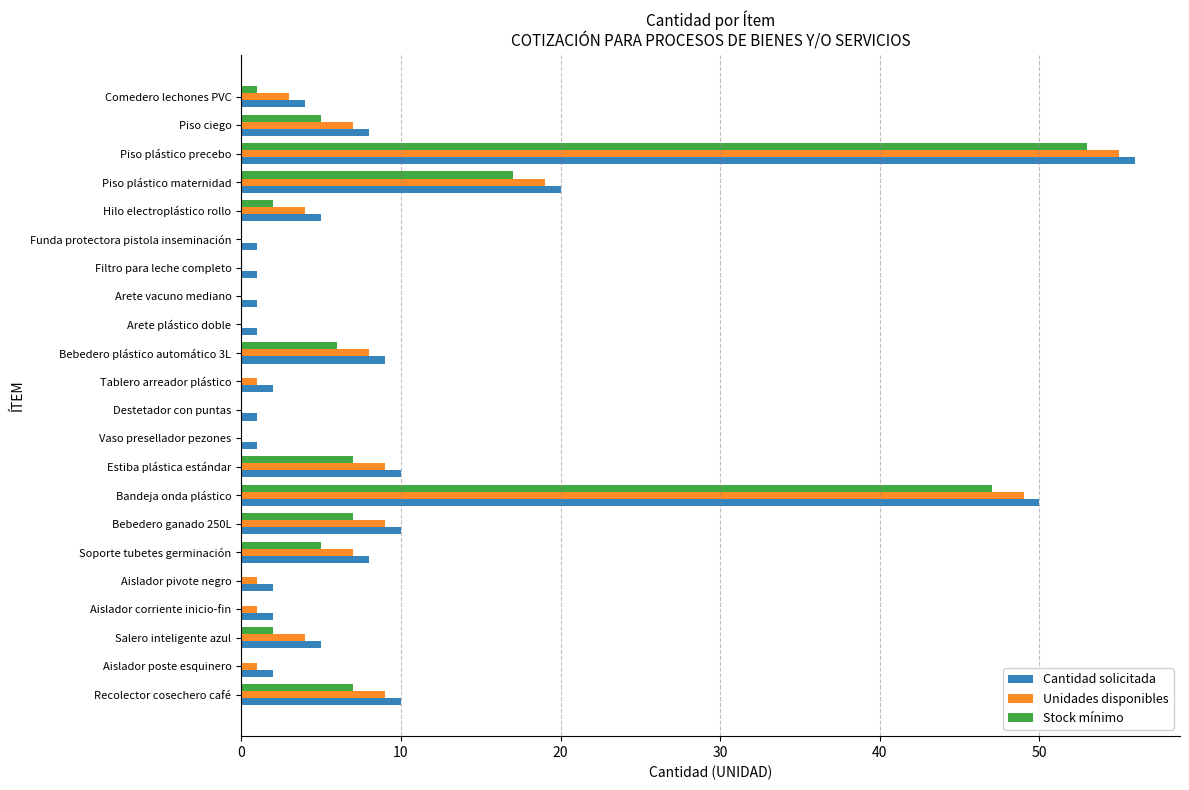

Which category has the highest value across all series?

Piso plástico precebo